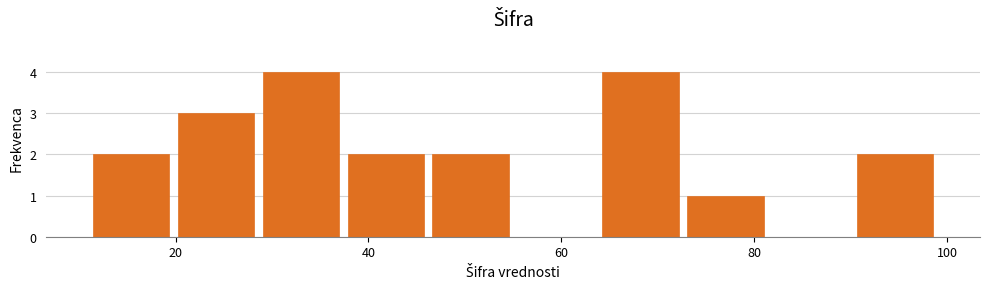

How tall is the bar that spans 28.6 to 37.4 on the x-axis? Neither the bar edges nor the heights are printed on the chart, so give them approximately, as read against the axes.

4